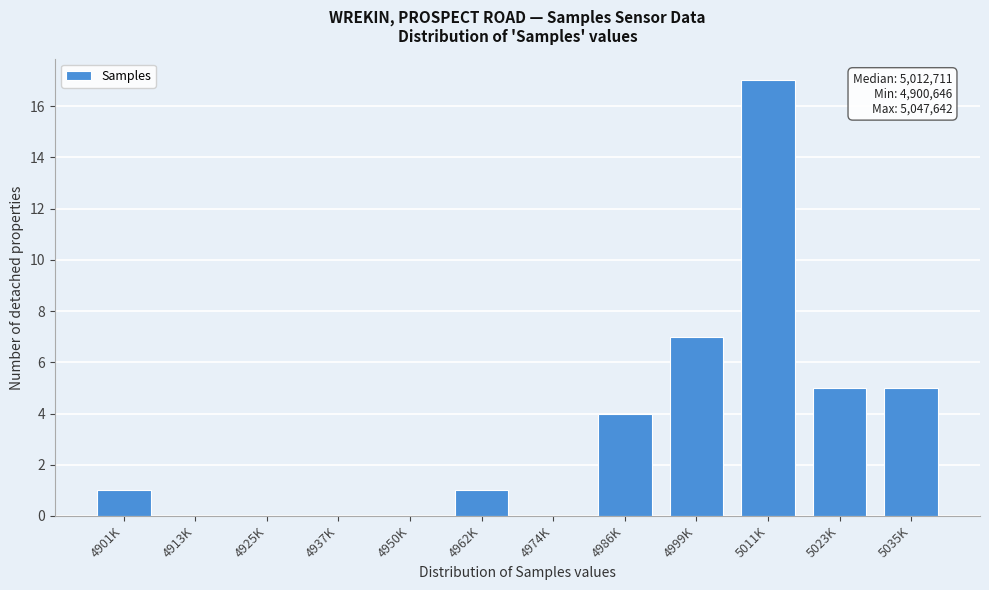

Reading left to right, extract all data points from this chart.

4901K=1	4913K=0	4925K=0	4937K=0	4950K=0	4962K=1	4974K=0	4986K=4	4999K=7	5011K=17	5023K=5	5035K=5